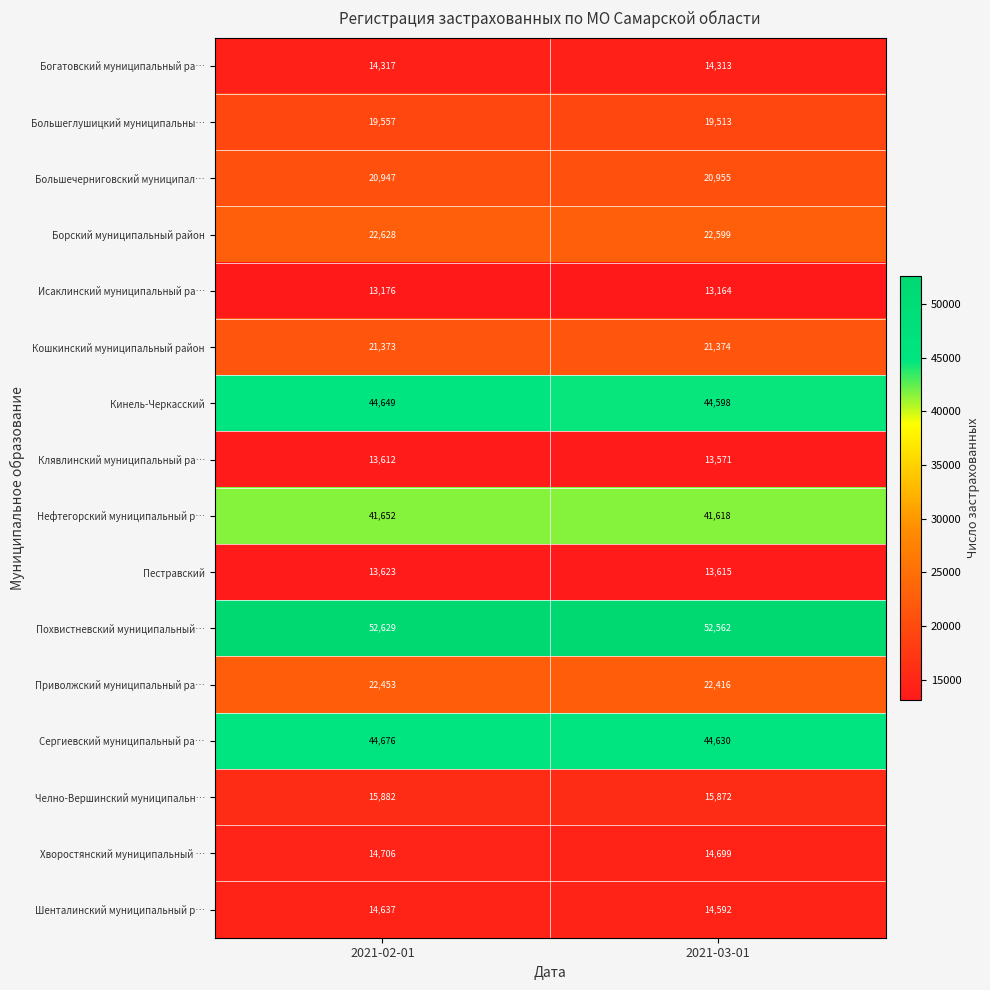

Is the value of Пестравский at 2021-02-01 greater than the value of Кинель-Черкасский at 2021-03-01?

No